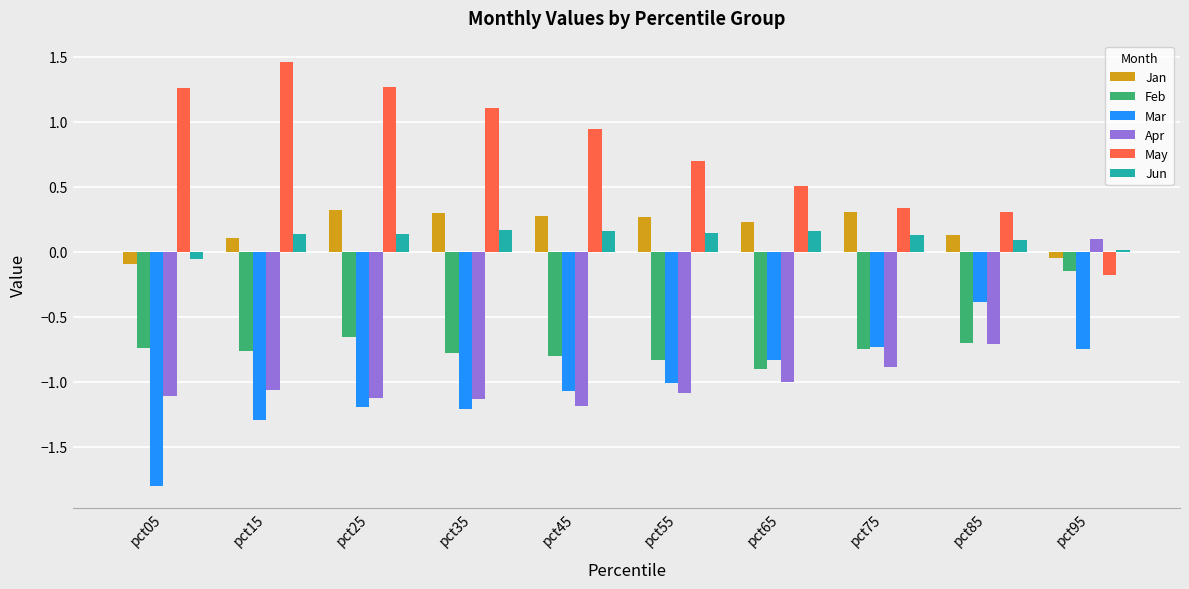

Which label corresponds to the largest value in the chart?

pct15